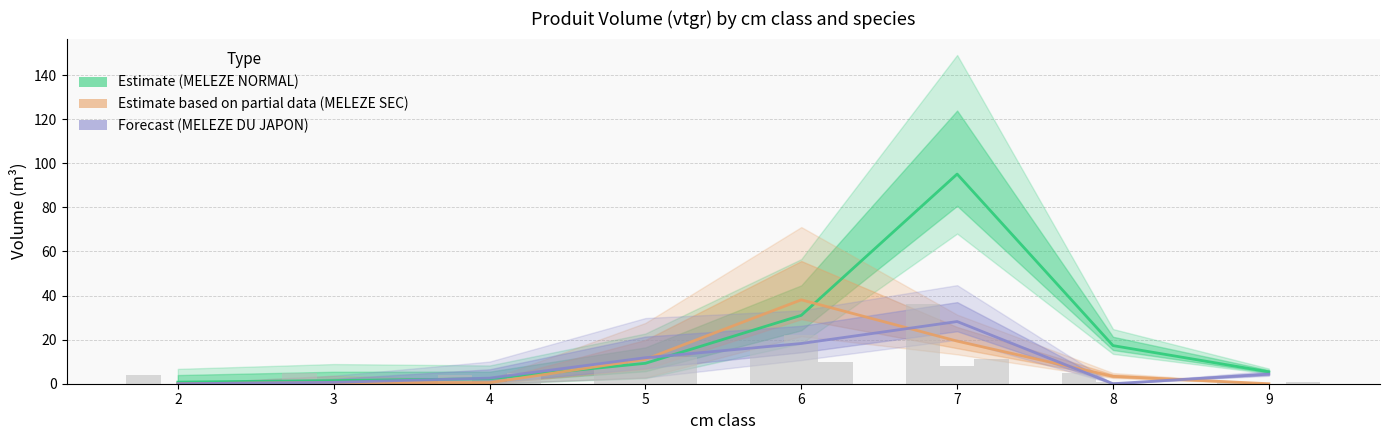

Read the Estimate value at 3.

1.4